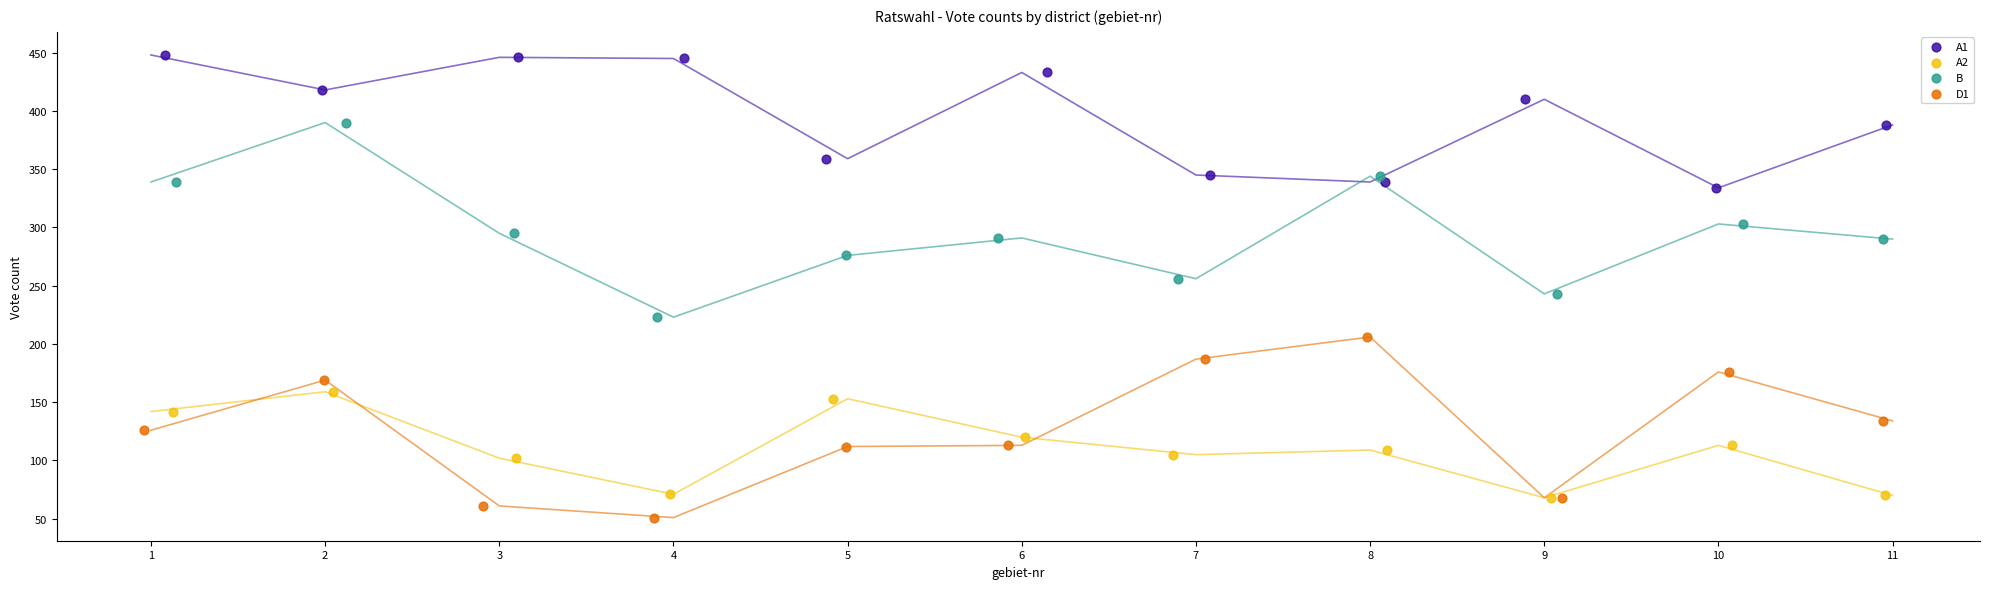

Which series reaches the maximum Y coordinate?

A1